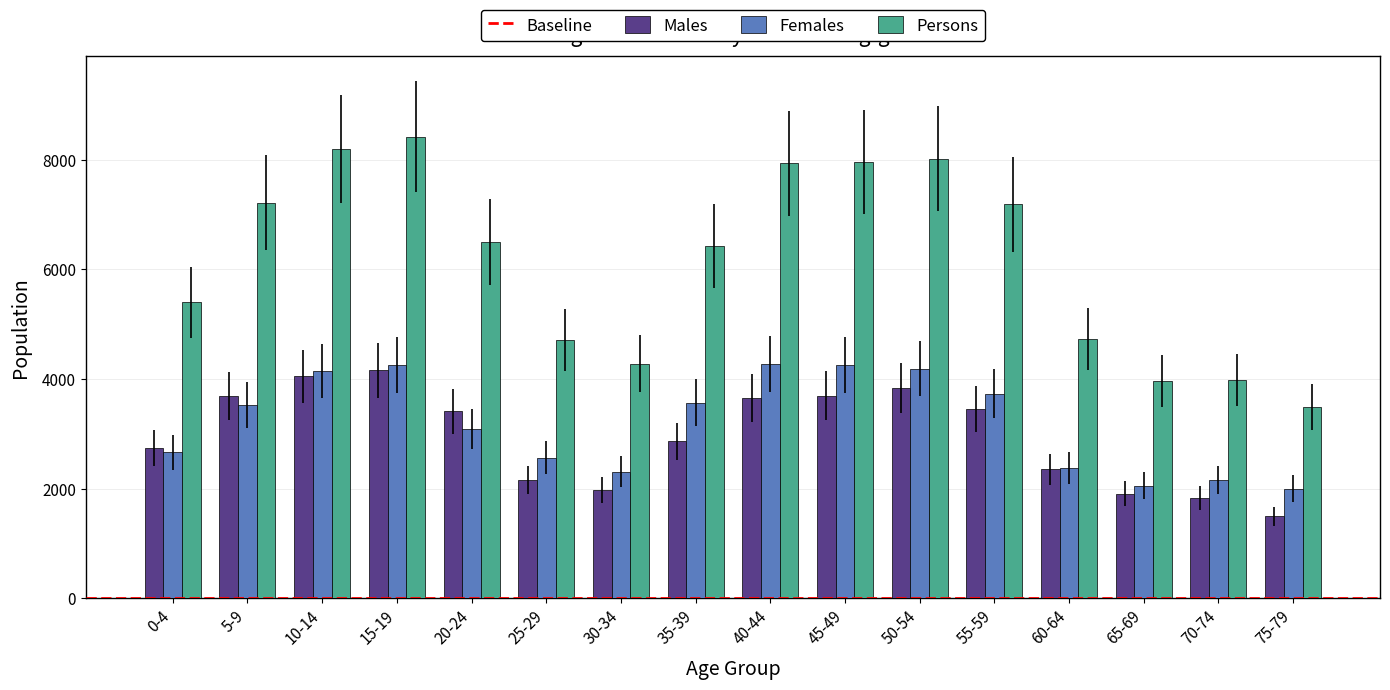

How many groups of bars are there?

16